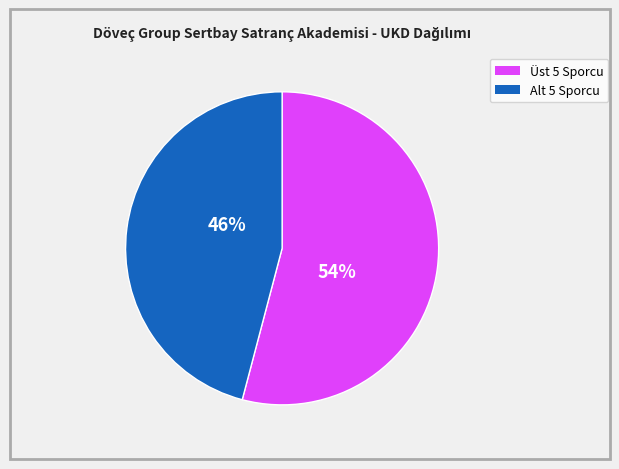

To the nearest percent, what is the average slice percentage?

50%